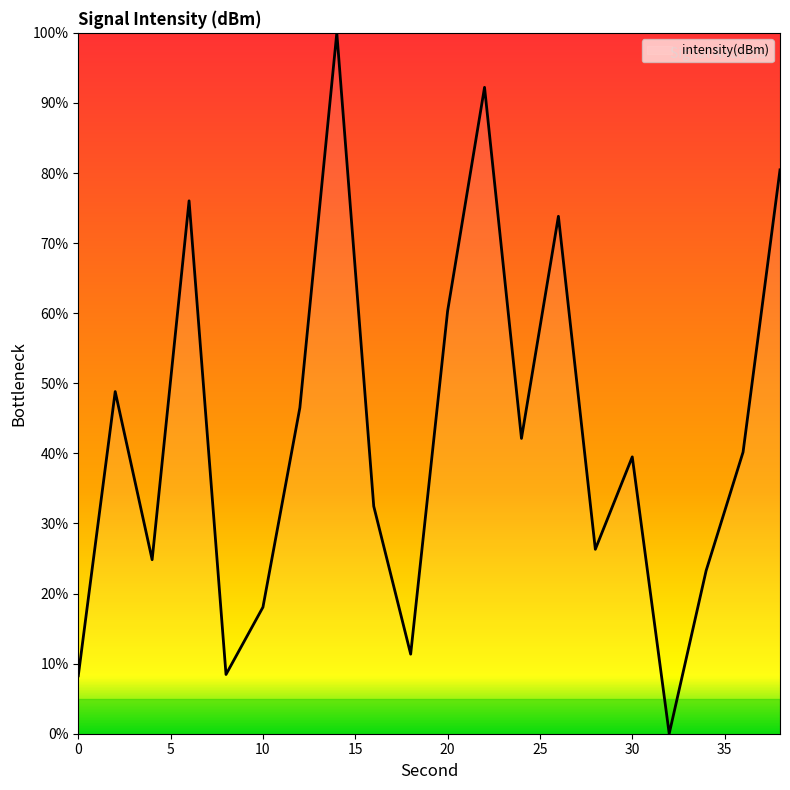

What is the value of the 12th point from the left?

92.2